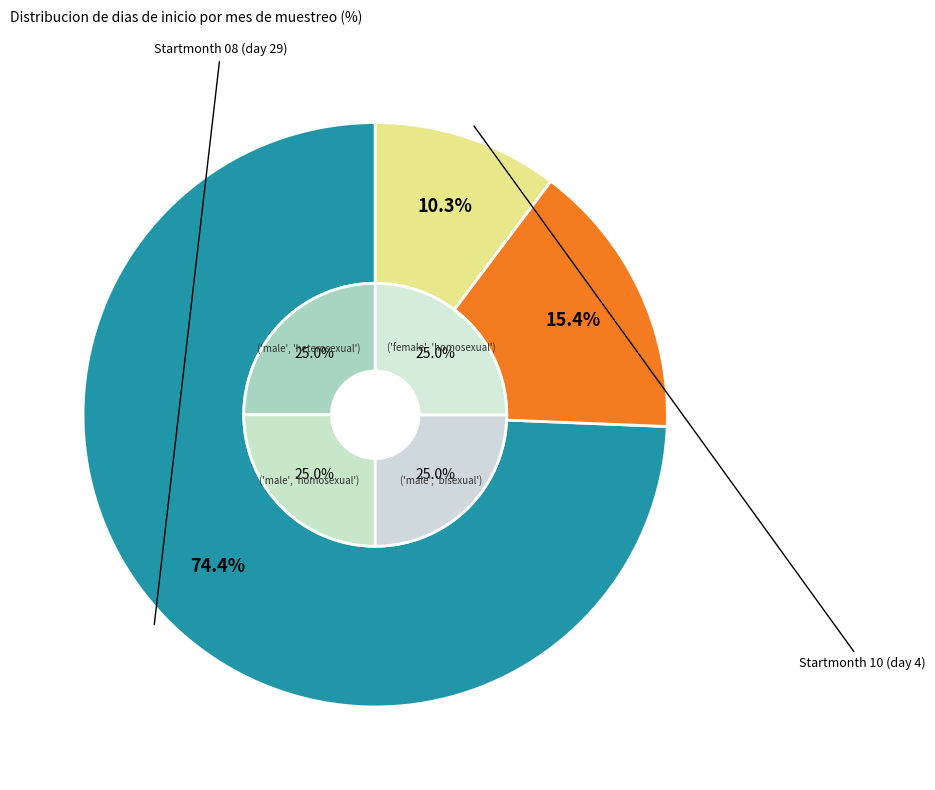

Is 08 the majority of the pie?

Yes